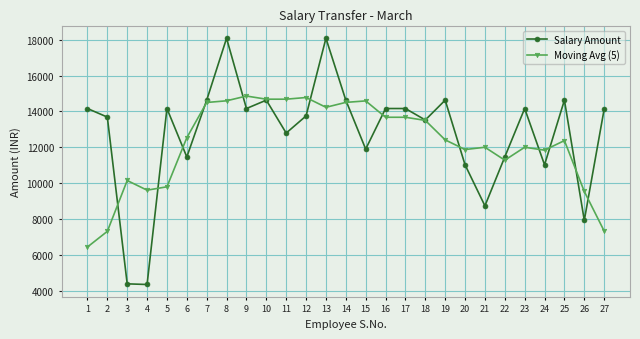

What is the difference between the highest and lowest values at 12?

1025.4